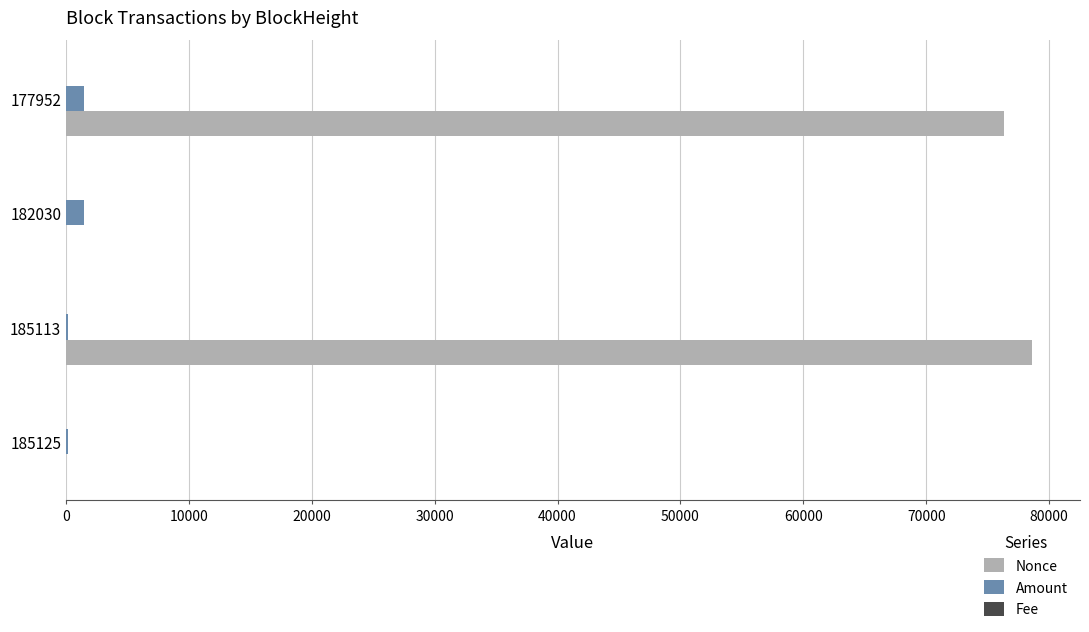

Which series has the largest total across all categories?

Nonce